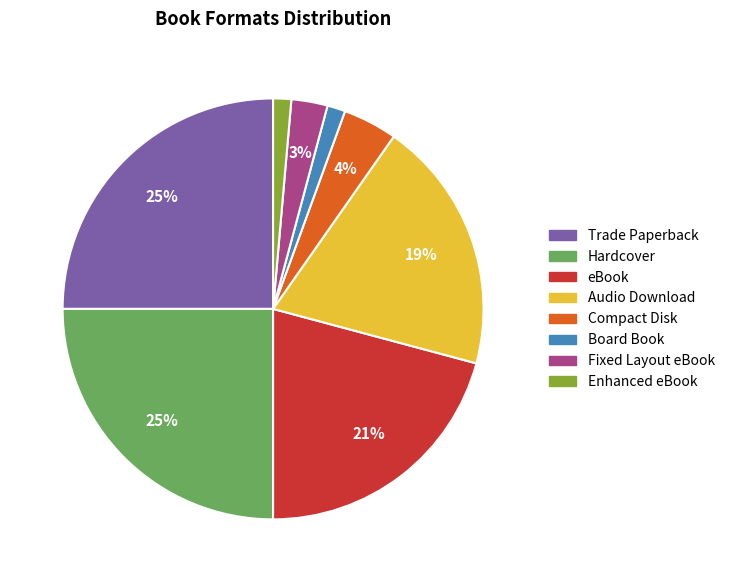

Between Trade Paperback and Audio Download, which is larger?

Trade Paperback